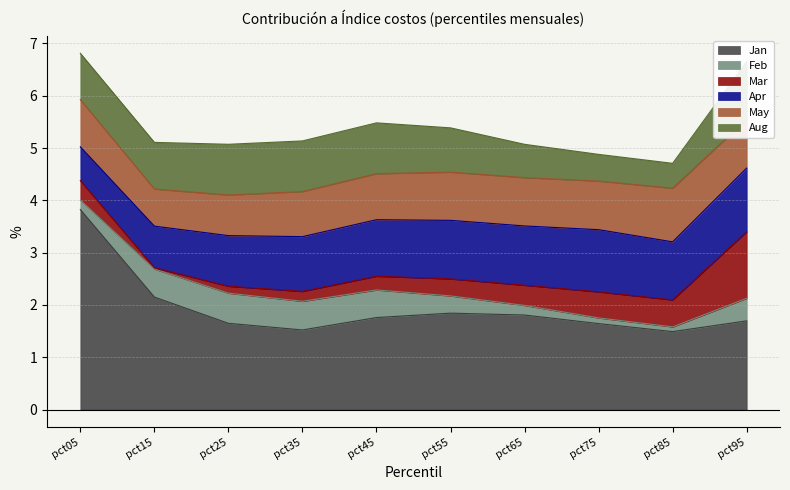

Between pct65 and pct95, which is larger?

pct65